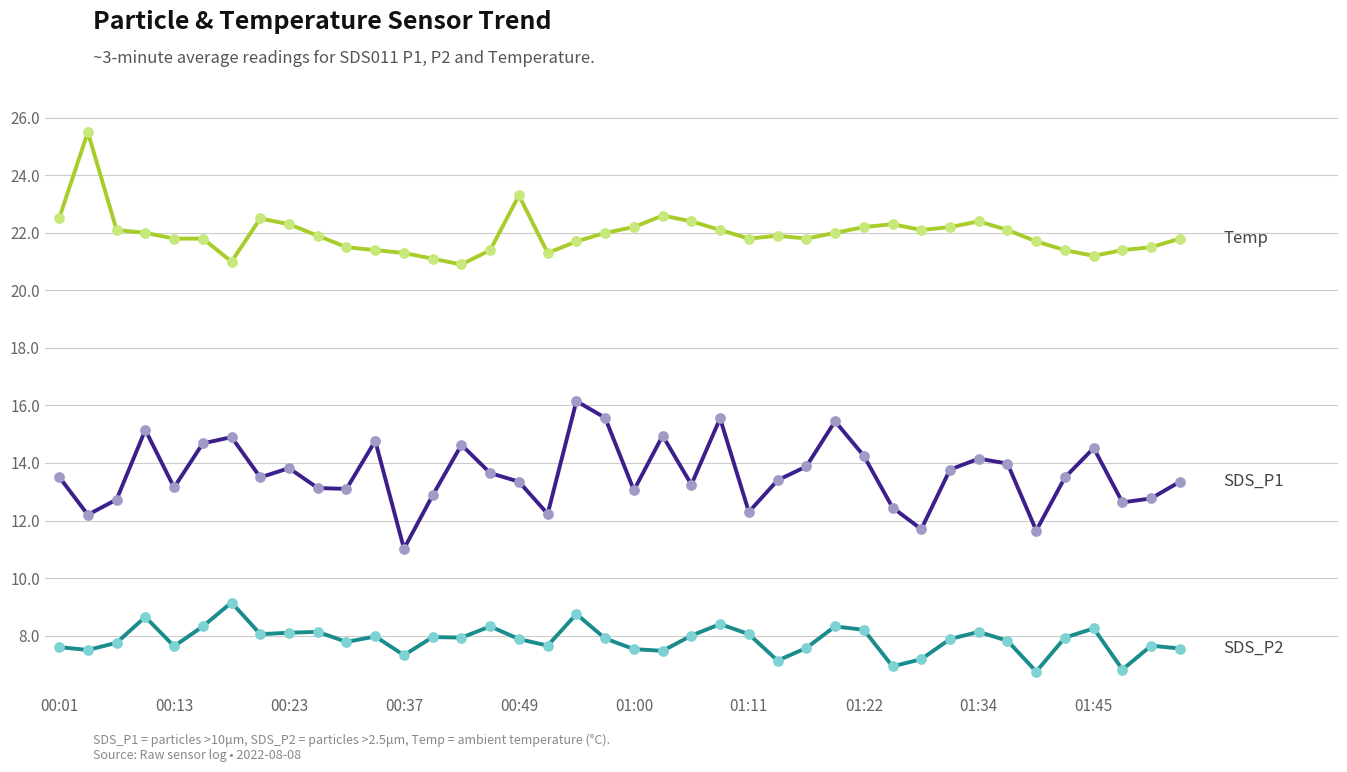

What is the minimum value shown in the chart?

6.8